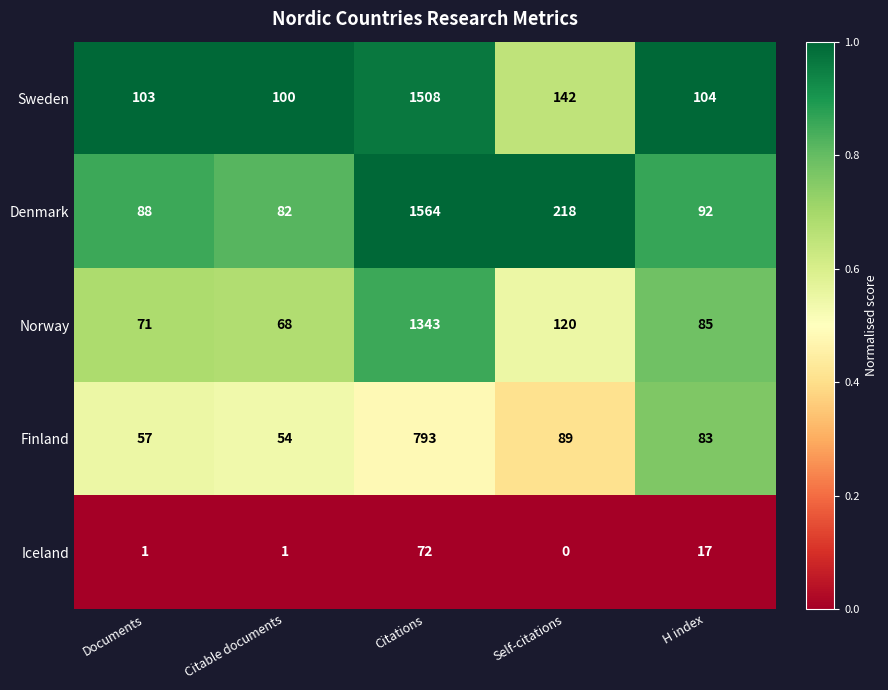

At which label does Norway first exceed 85?

Citations